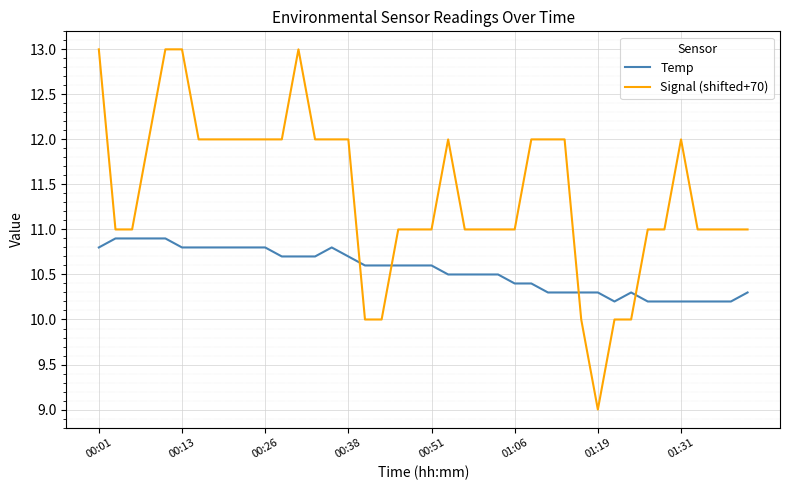

True or false: Signal (shifted+70) and Temp intersect in this chart.

True